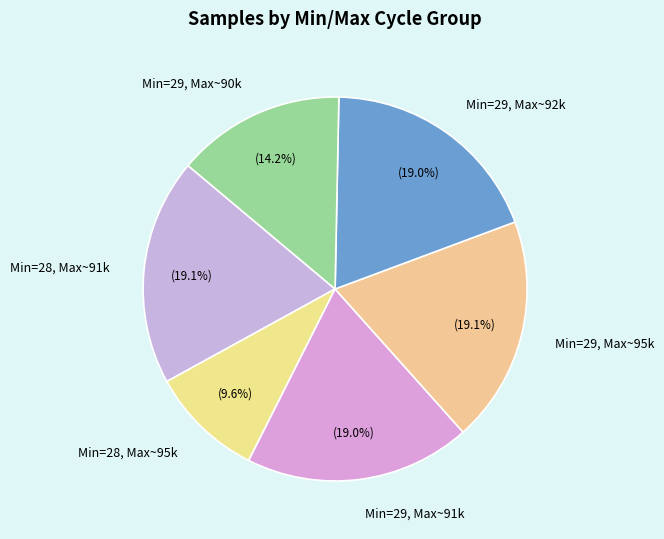

Between Min=28, Max~95k and Min=28, Max~91k, which is larger?

Min=28, Max~91k